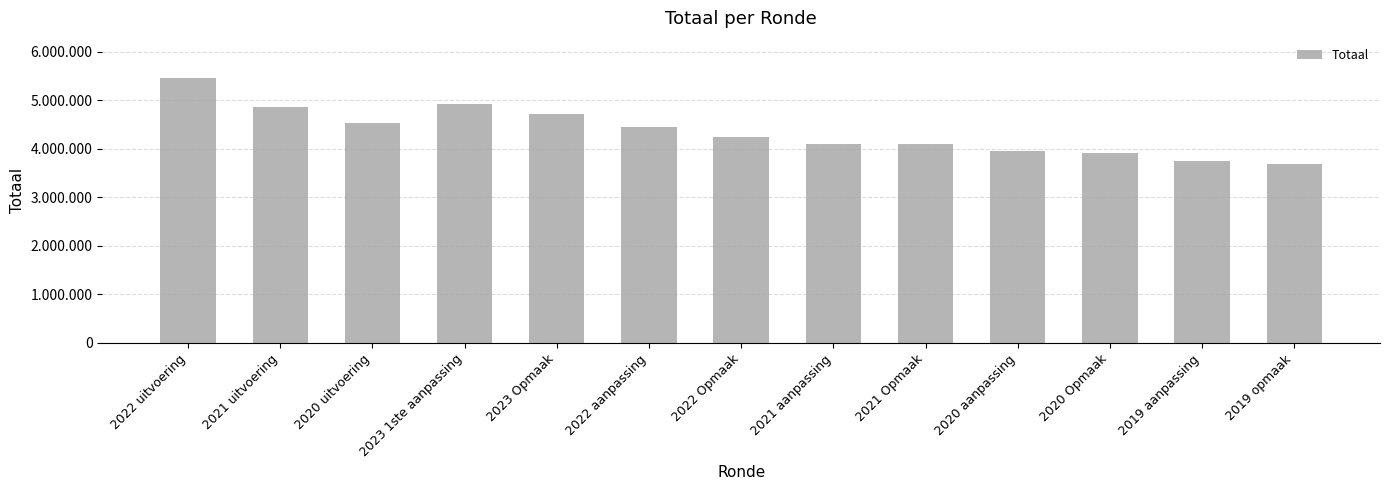

List the labels in order of value, largest first.

2022 uitvoering, 2023 1ste aanpassing, 2021 uitvoering, 2023 Opmaak, 2020 uitvoering, 2022 aanpassing, 2022 Opmaak, 2021 aanpassing, 2021 Opmaak, 2020 aanpassing, 2020 Opmaak, 2019 aanpassing, 2019 opmaak